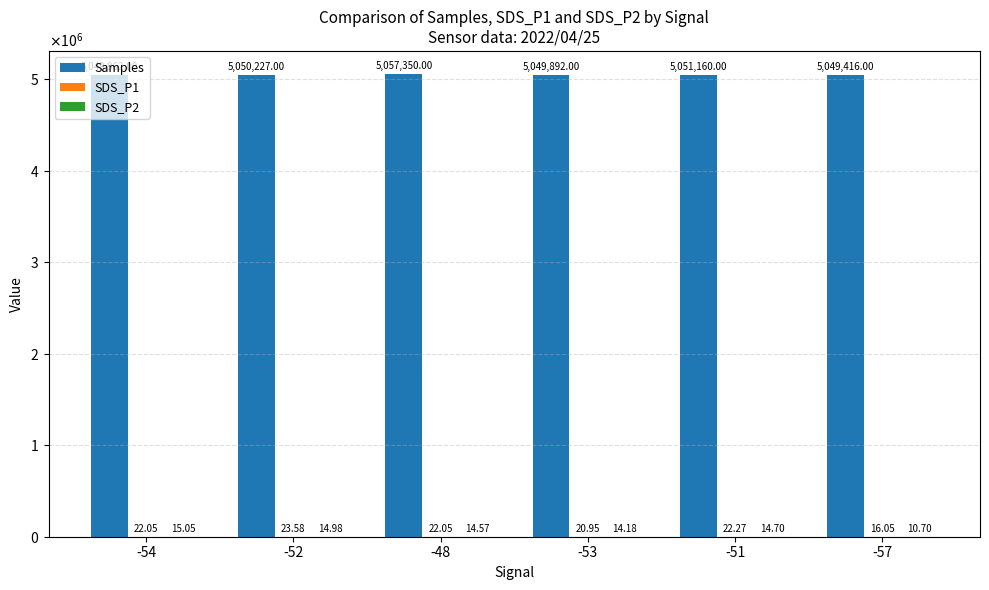

Is the value of Samples at -53 greater than the value of SDS_P2 at -51?

Yes